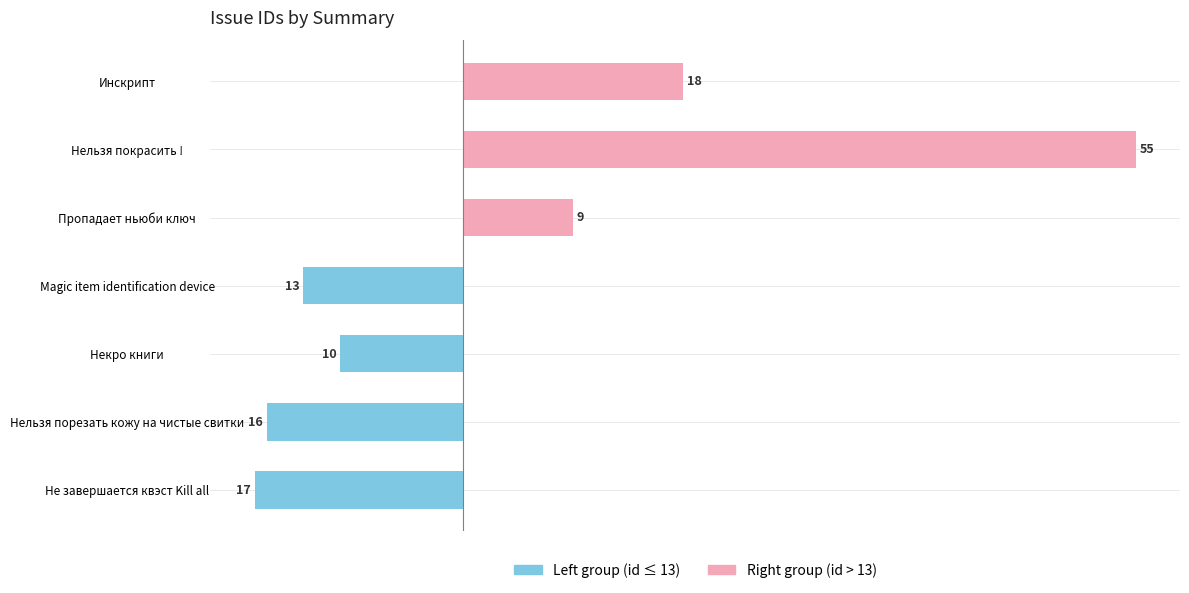

At Не завершается квэст Kill all, list the series in order from smallest to largest.

Left group, Right group